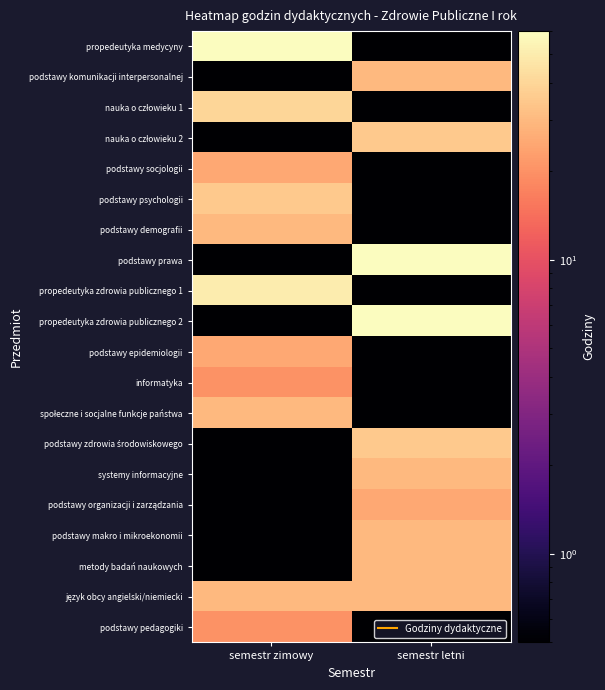

Which label corresponds to the largest value in the chart?

semestr zimowy